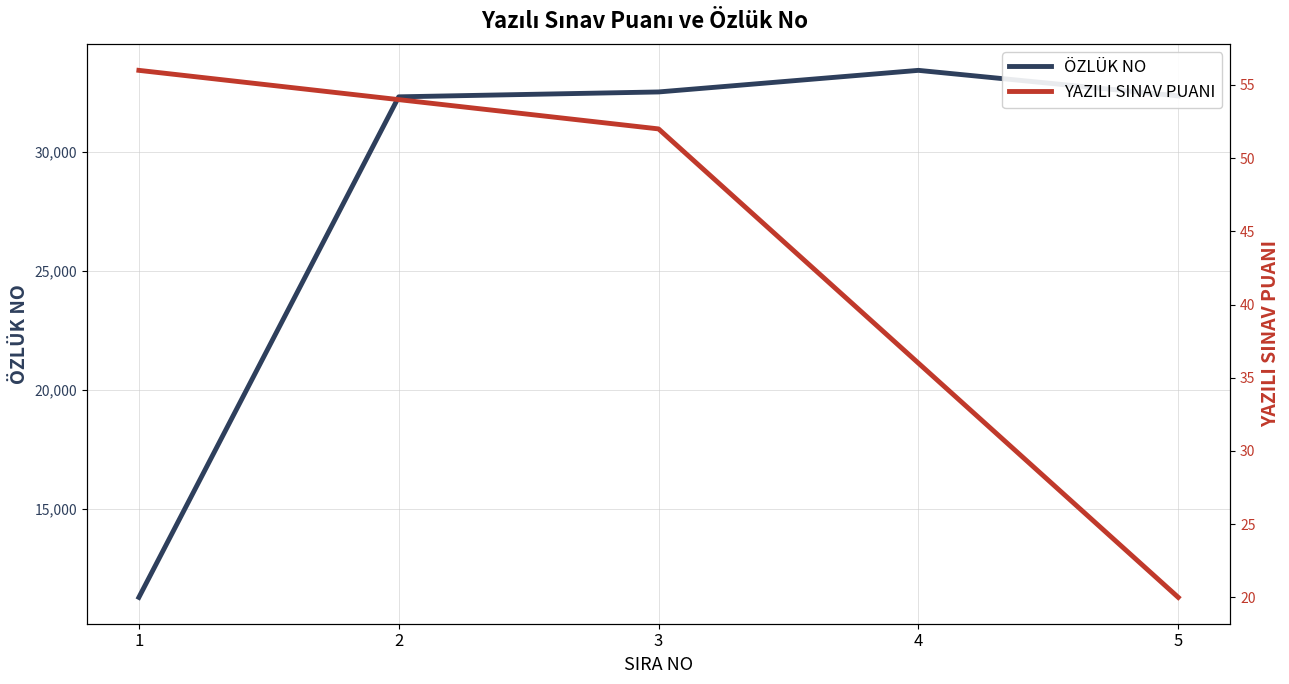

The YAZILI SINAV PUANI series shows 36 at 4. True or false?

True